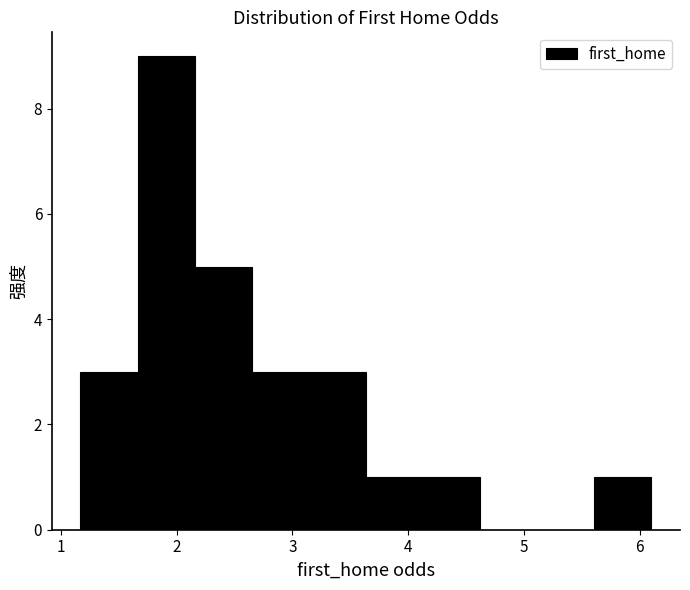

Over which range of the x-axis is the bar tallest?

1.7 to 2.2